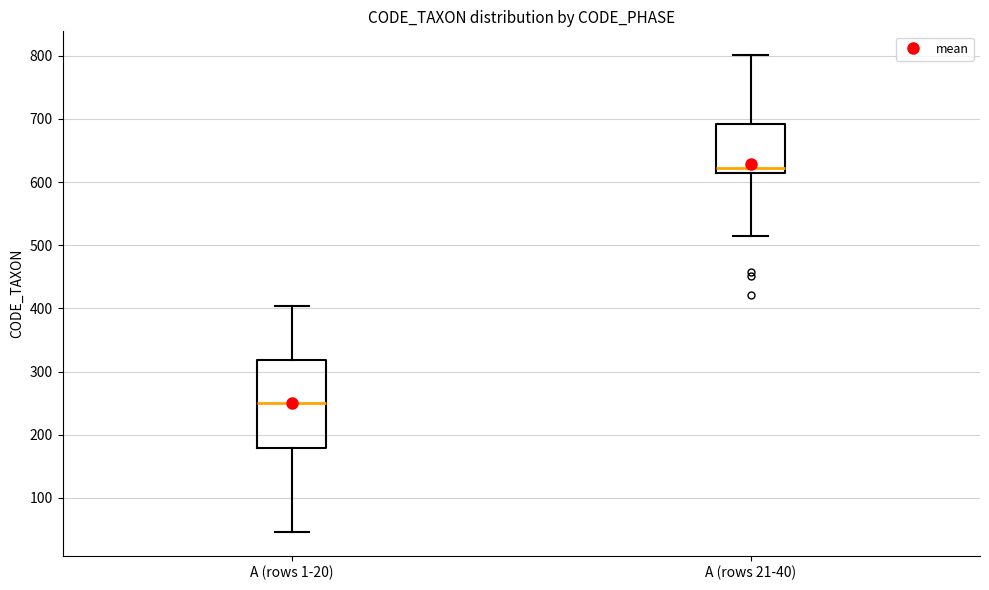

Comparing the boxes themselves (not the whiskers), which one is the tallest?

A (rows 1-20)